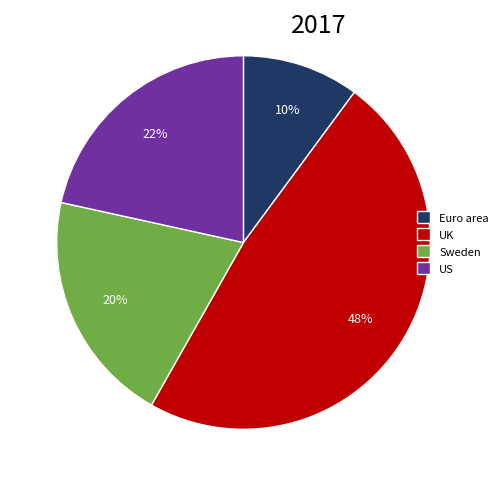

Is it true that Sweden is 30% of the pie?

False